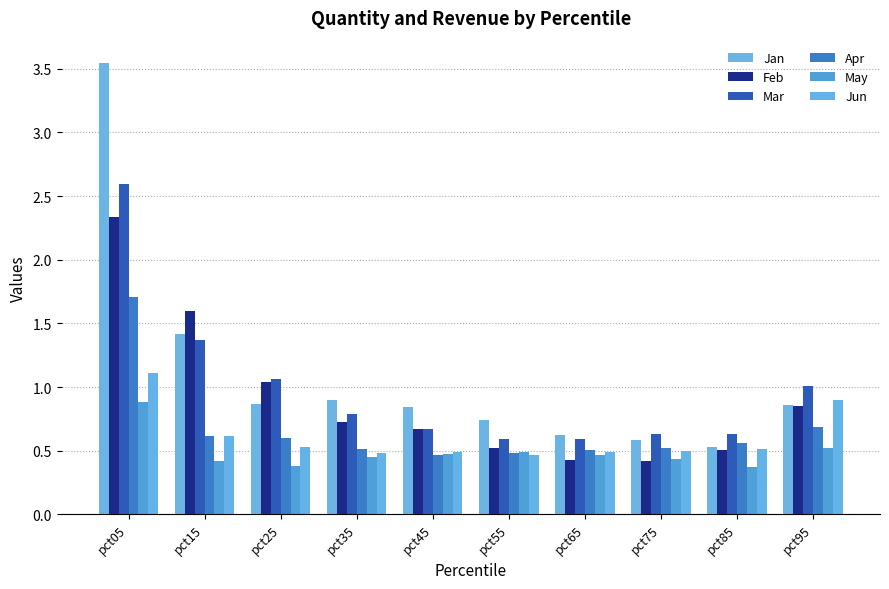

Which series has the largest range (max minus min)?

Jan